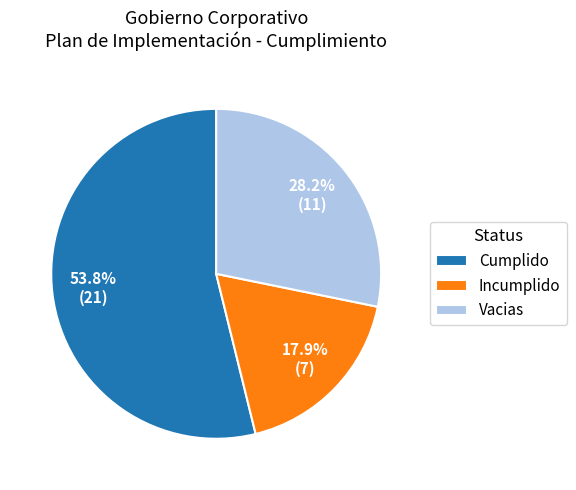

Approximately how many times larger is the value at Cumplido compared to Incumplido?

3.0